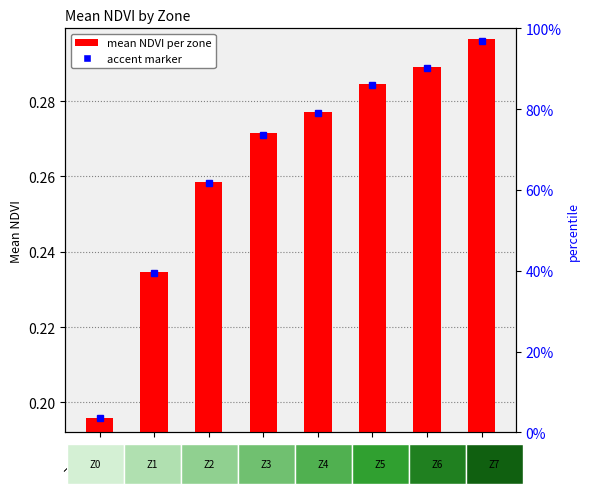

The value at Zone 5 is 0.1. True or false?

False